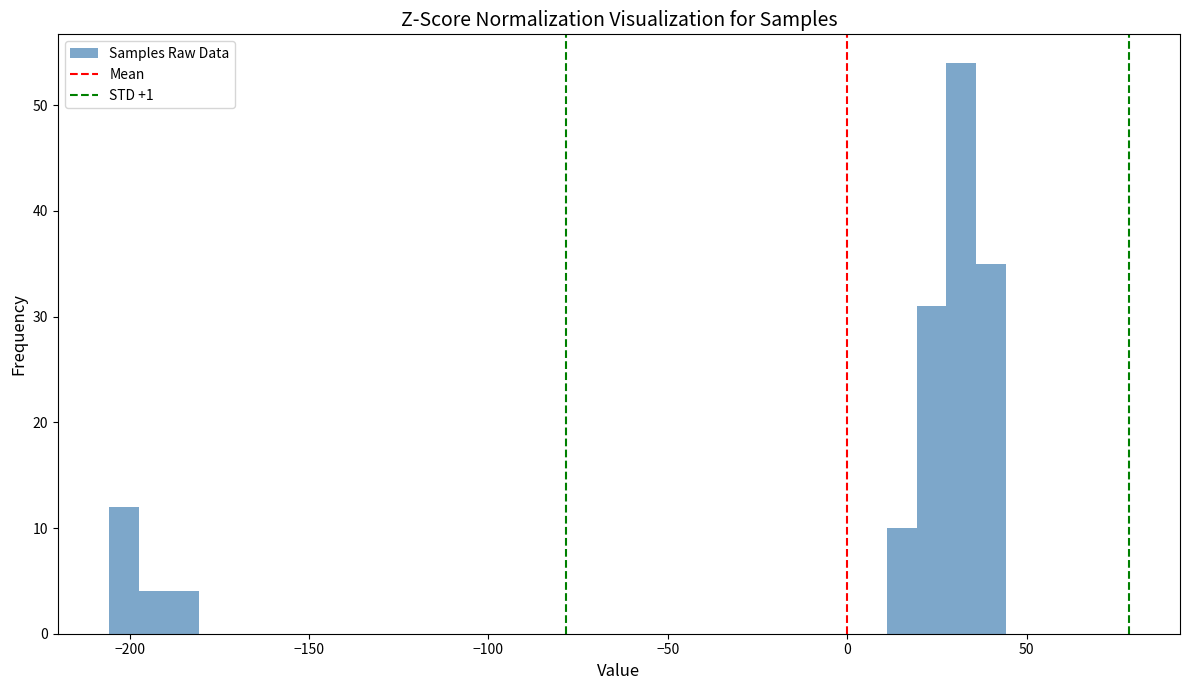

Around what value on the x-axis is the tallest bar? Give the approximate position of its centre, as read against the axis.

30